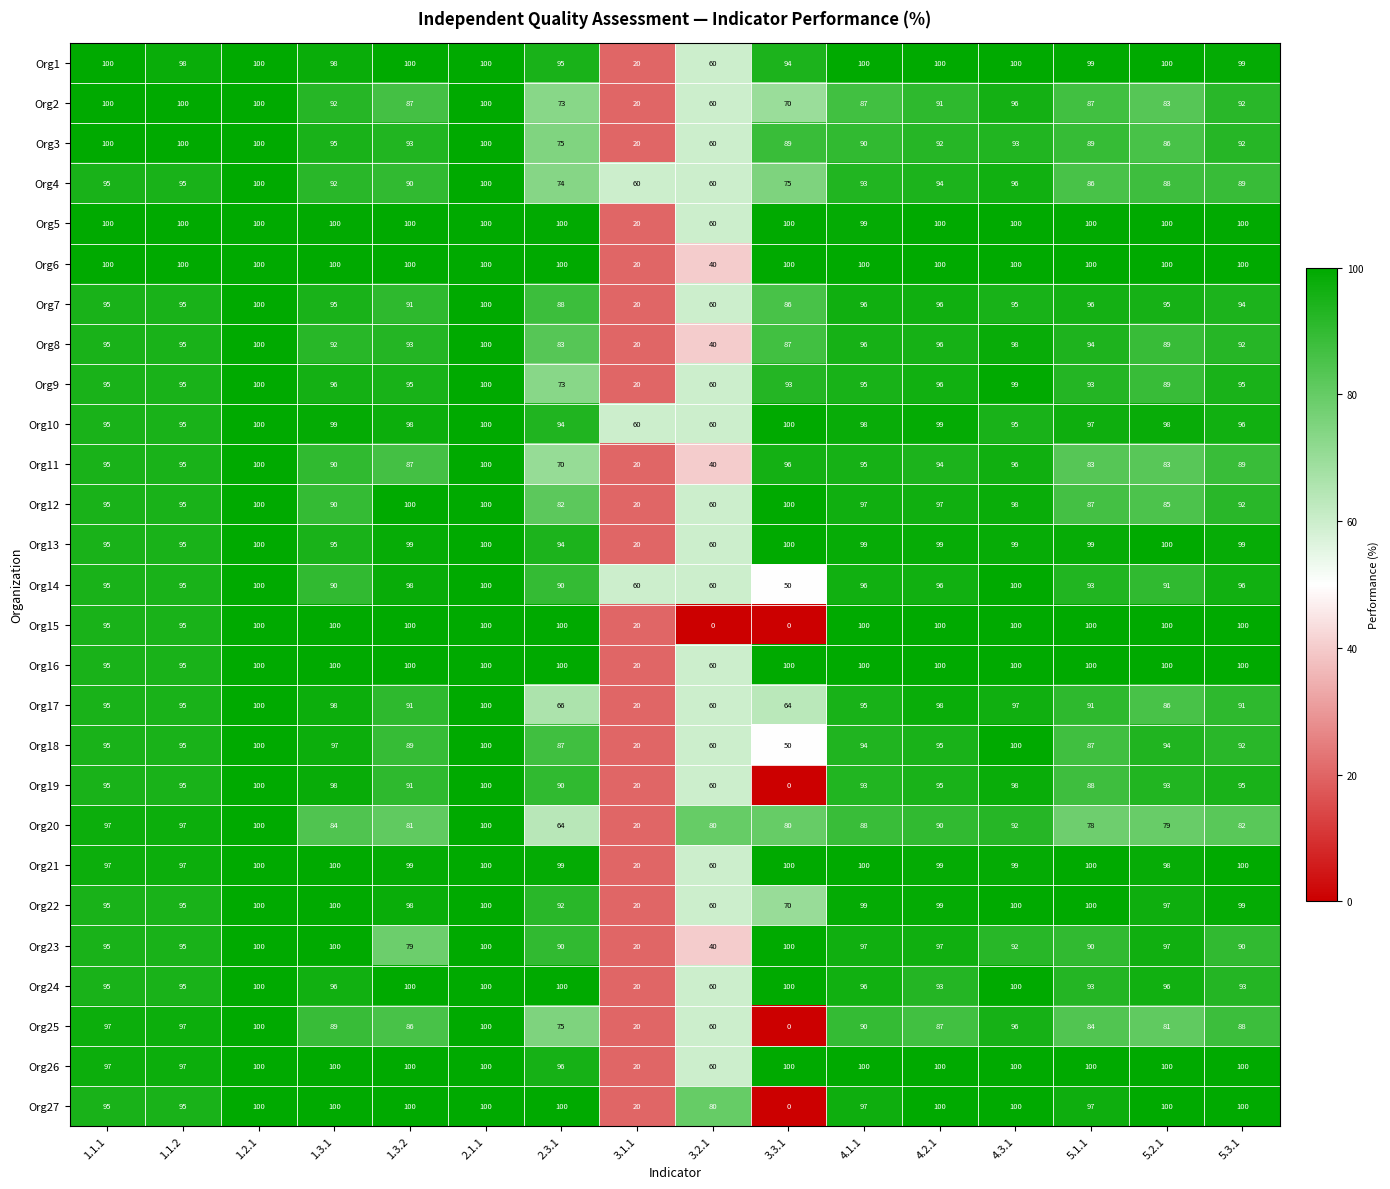

What is the total value across all series at 1.1.1?

2598